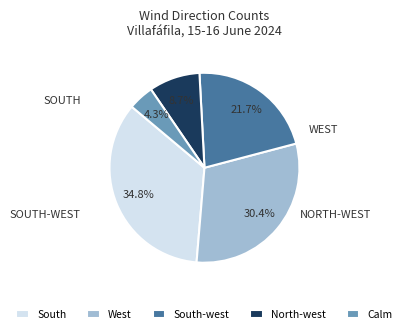

How many segments does this pie chart have?

5